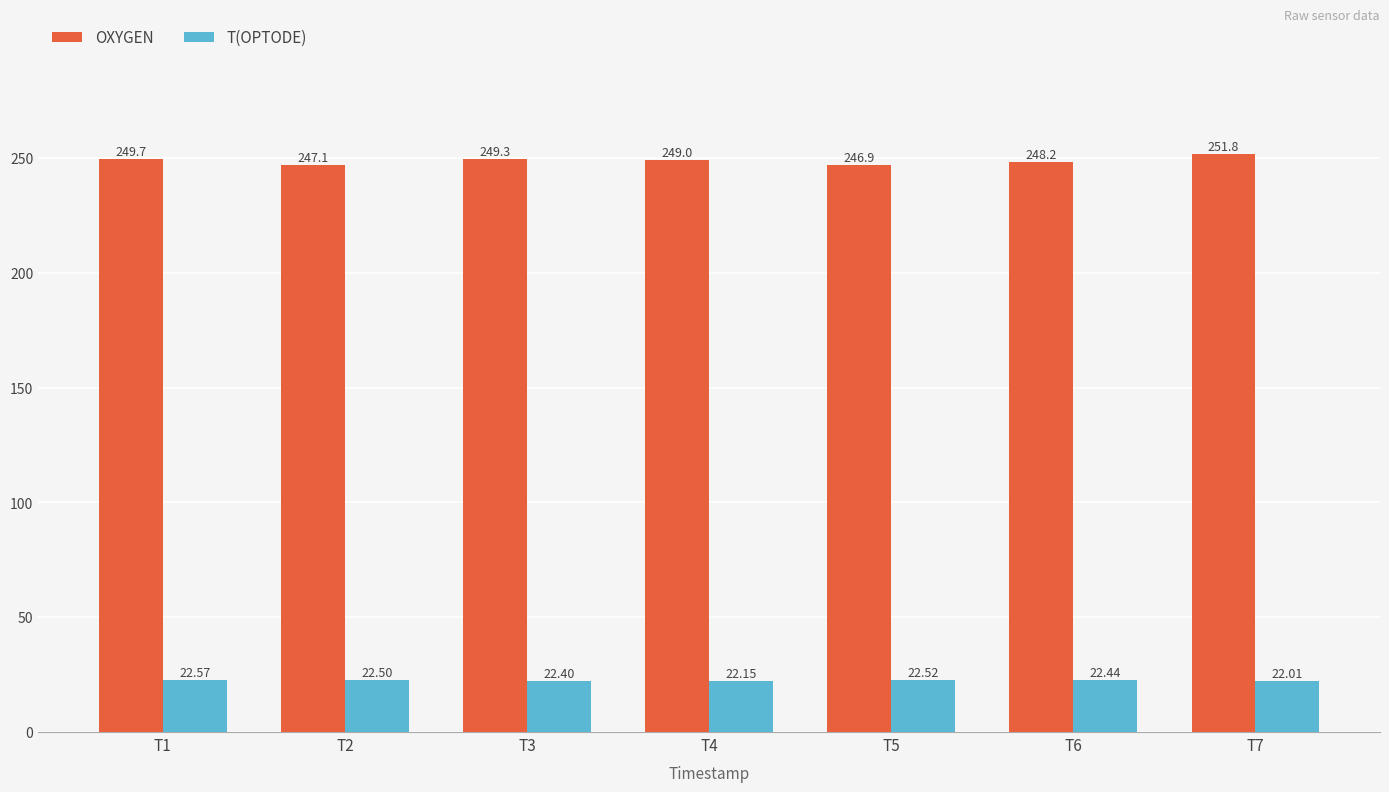

Is the value of T(OPTODE) at T2 greater than the value of OXYGEN at T7?

No